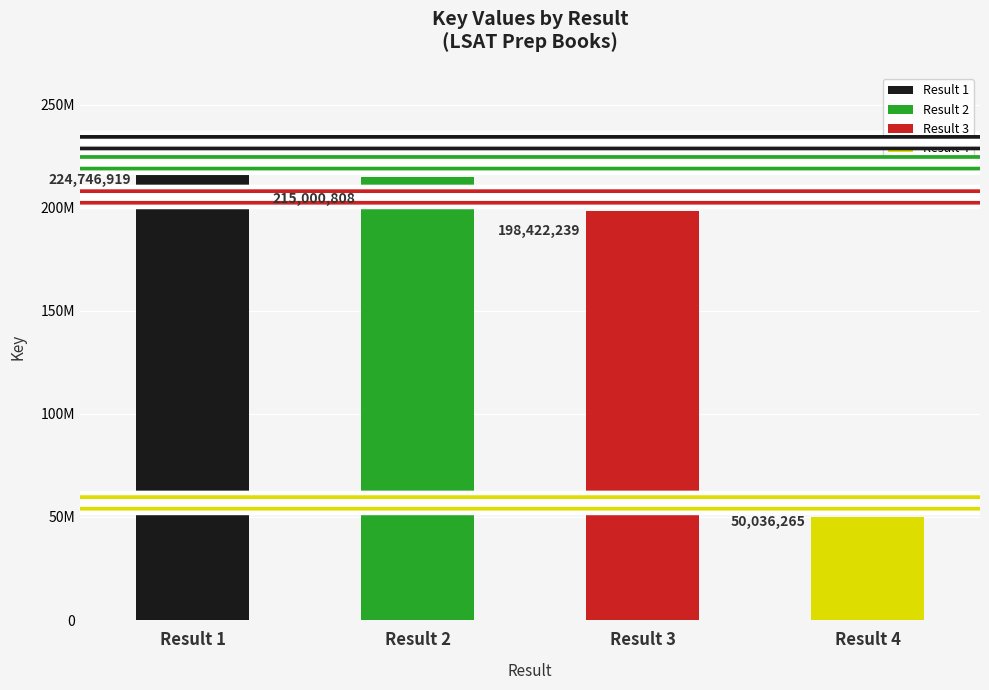

What is the change in value from Result 3 to Result 4?

-148385974